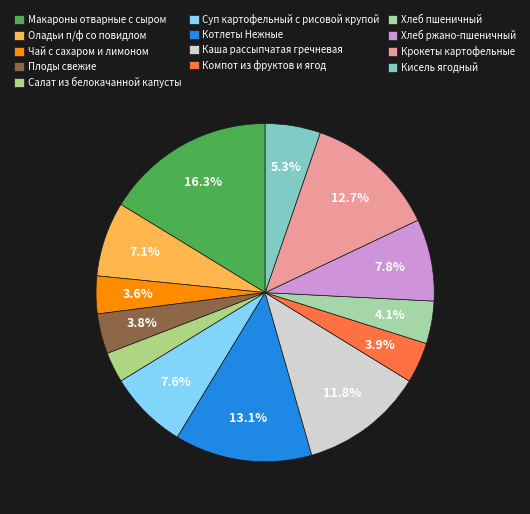

The Компот из фруктов и ягод slice represents 9% of the pie. True or false?

False